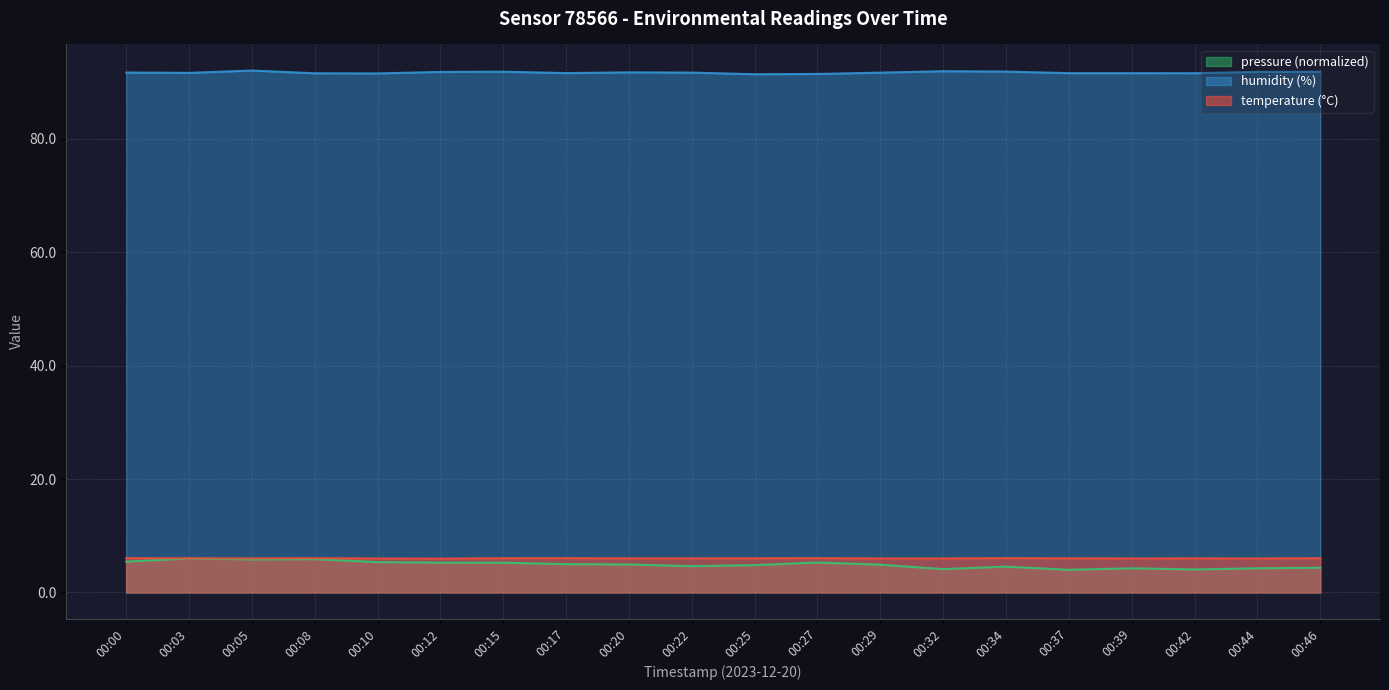

Does the chart have visible grid lines?

Yes